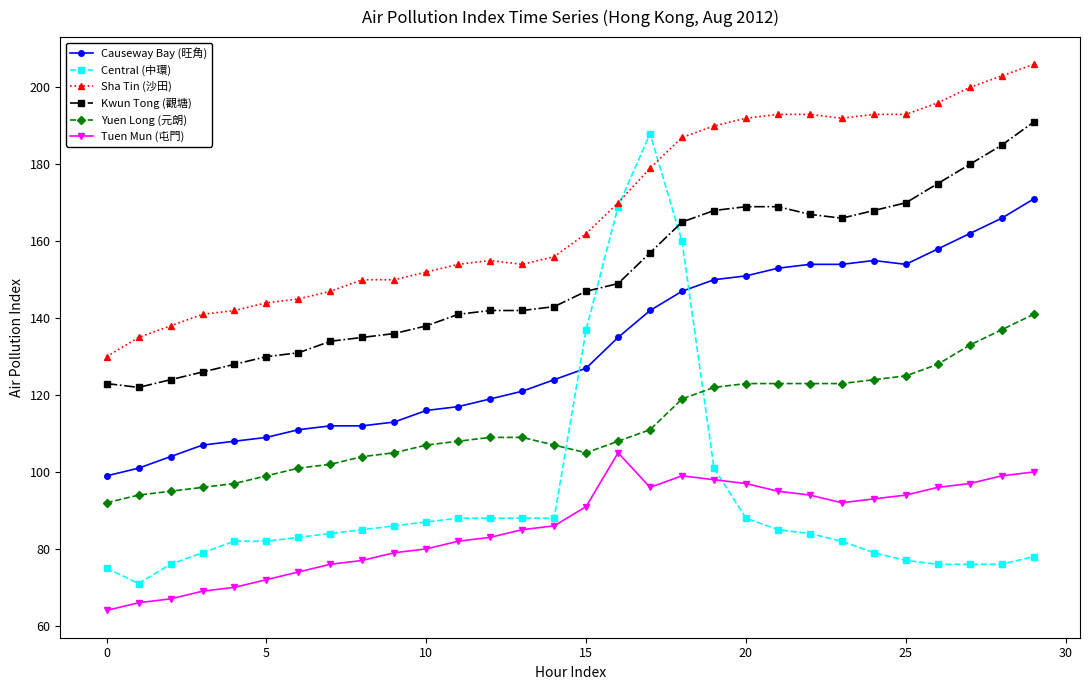

Which series has the largest total across all categories?

Sha Tin (沙田)